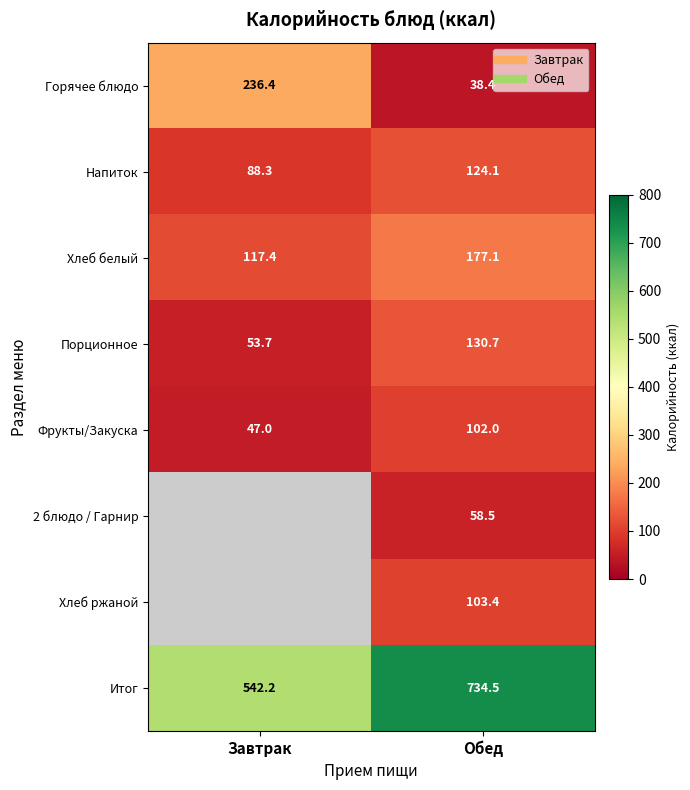

What is the maximum value for Хлеб белый?

177.1